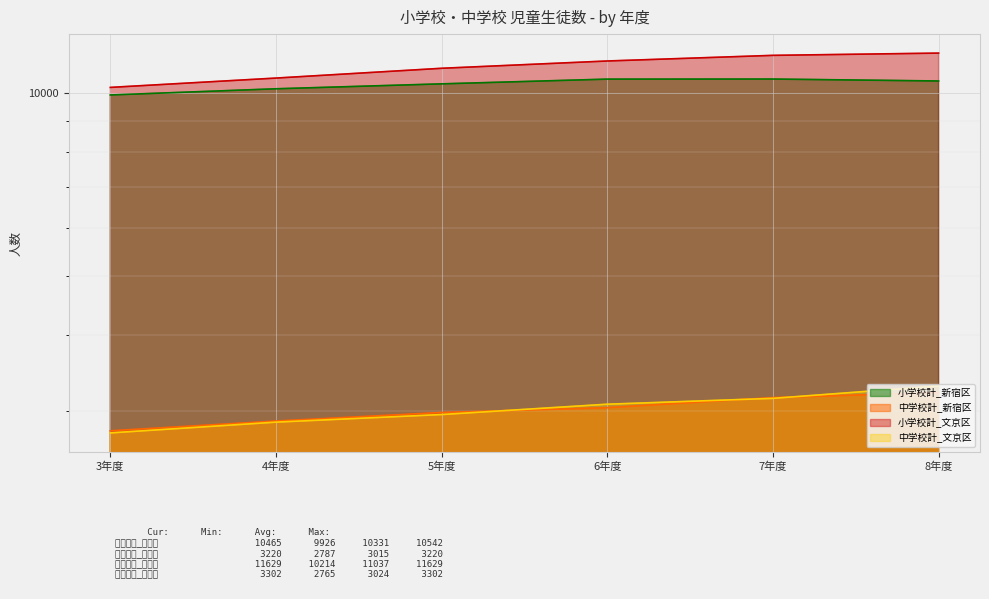

At which category is the sum across all series the highest?

8年度